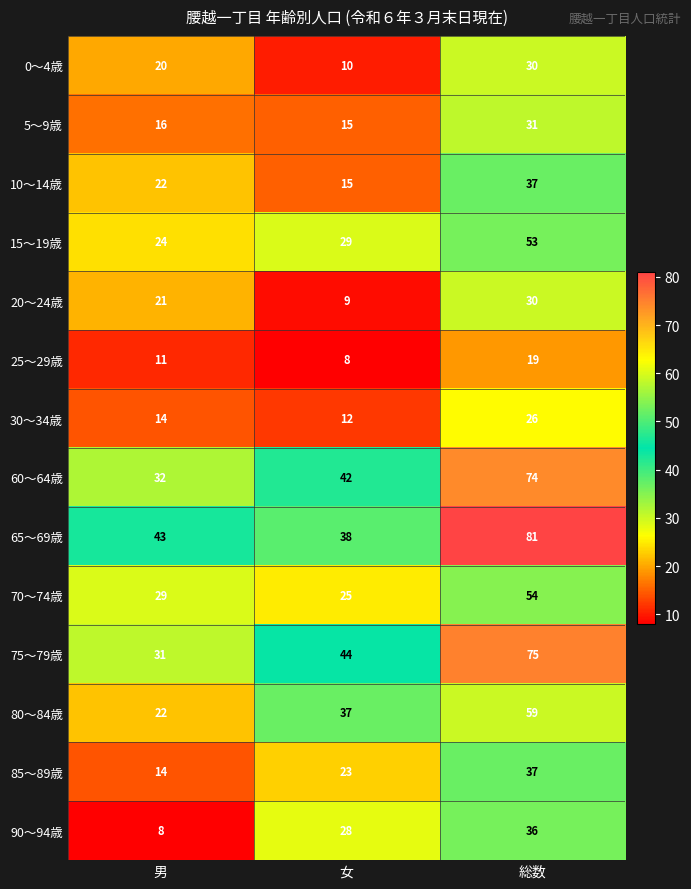

What is the sum of the 90～94歳 values at 総数 and 女?

64